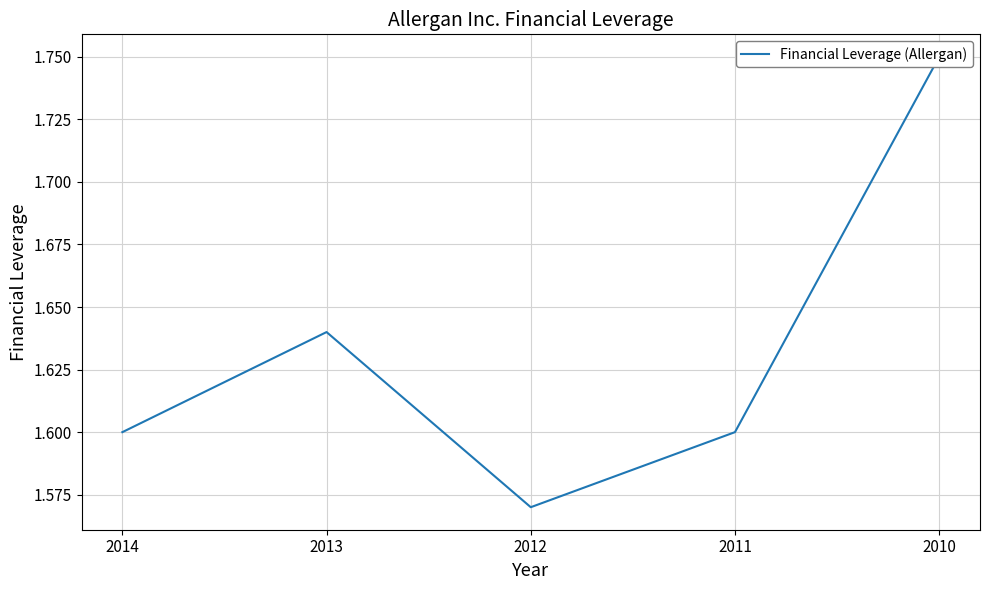

List the labels in order of value, largest first.

2010, 2013, 2014, 2011, 2012